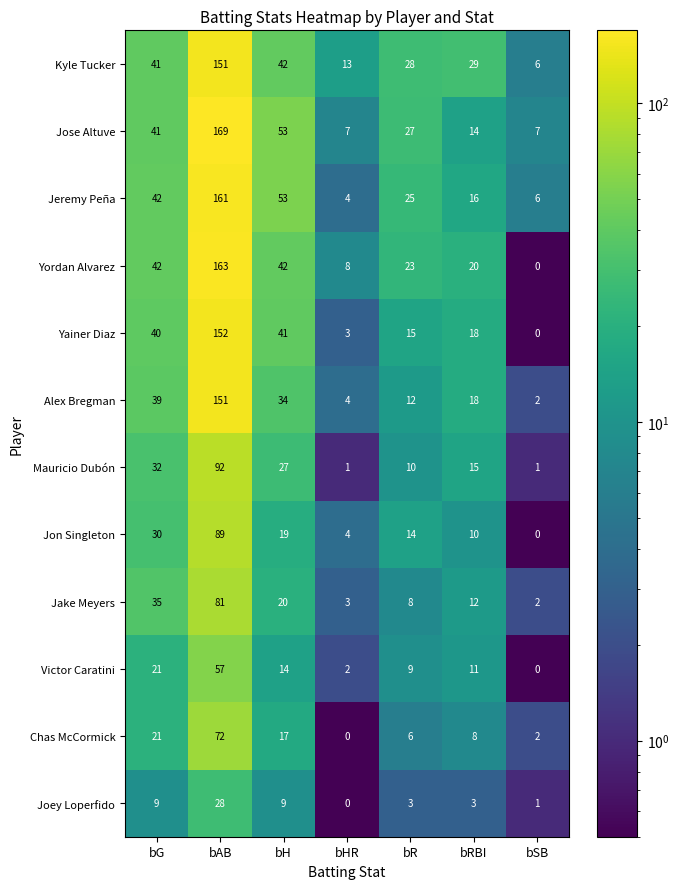

Rank the categories by Victor Caratini value from lowest to highest.

bSB, bHR, bR, bRBI, bH, bG, bAB